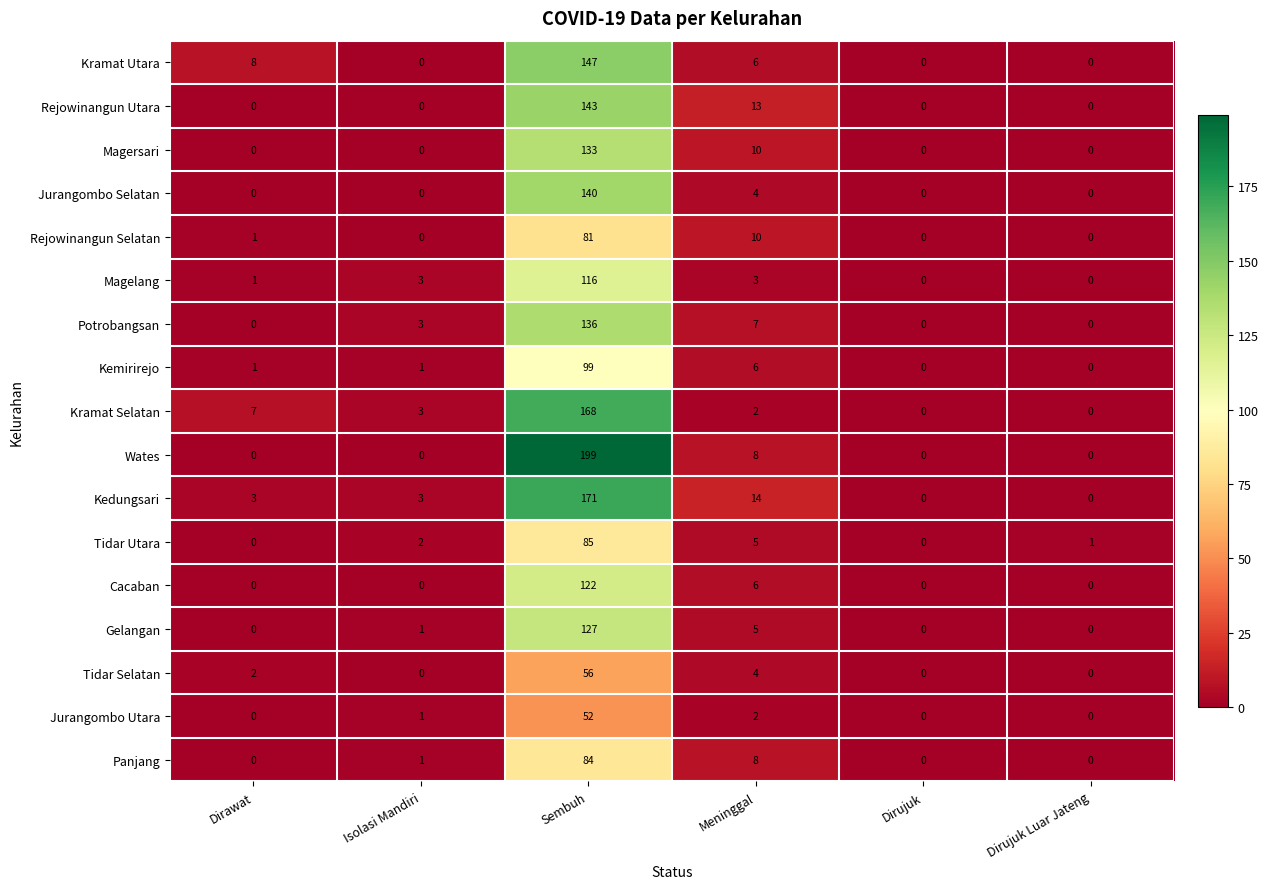

At which label is Potrobangsan closest to 68?

Meninggal